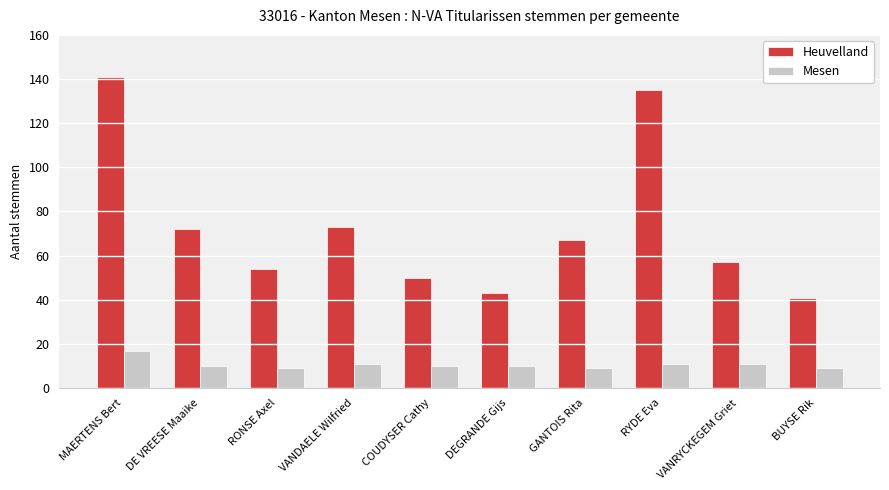

Reading left to right, list all the values displayed in this chart.

Heuvelland: 141	72	54	73	50	43	67	135	57	41
Mesen: 17	10	9	11	10	10	9	11	11	9